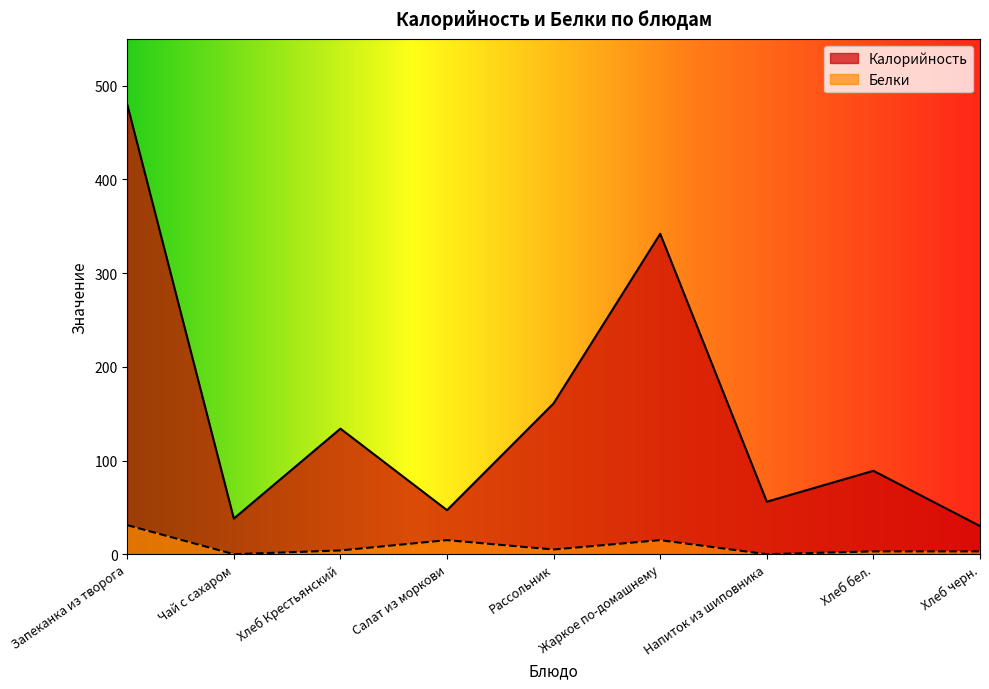

List the series in order of their peak value, highest first.

Калорийность, Белки